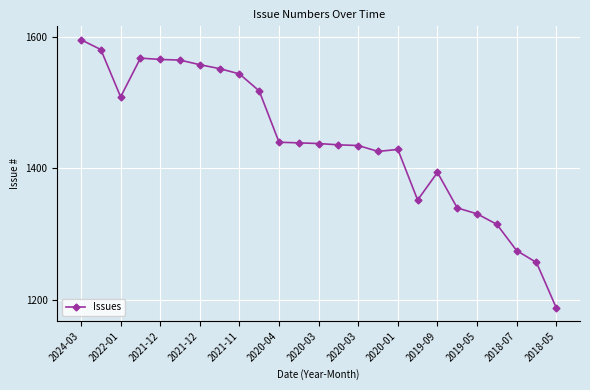

What is the difference between the maximum and second lowest values?

339